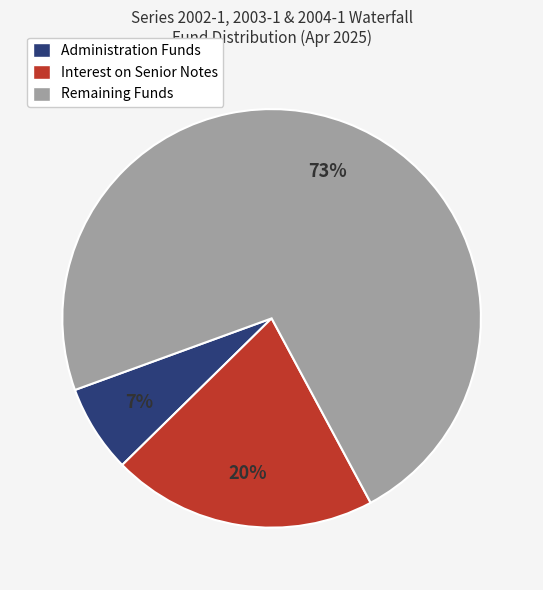

How many segments does this pie chart have?

3